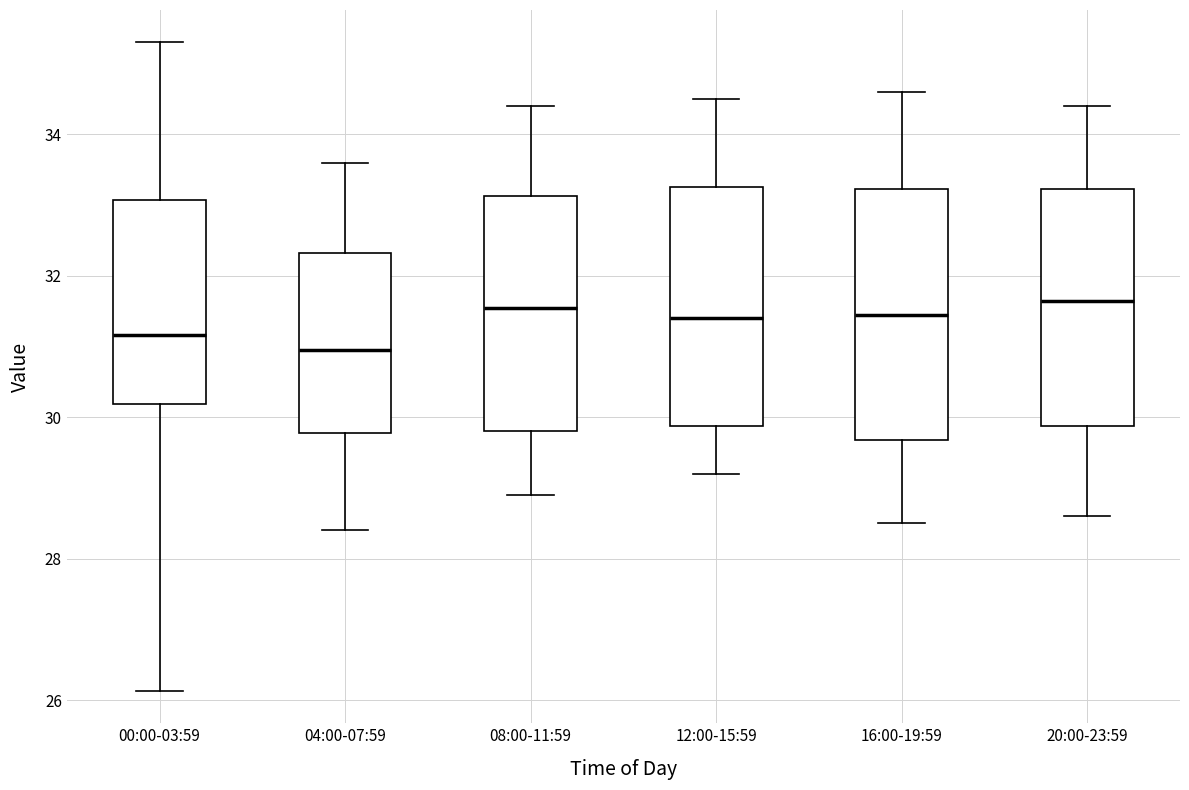

Which box's median line is the lowest?

04:00-07:59